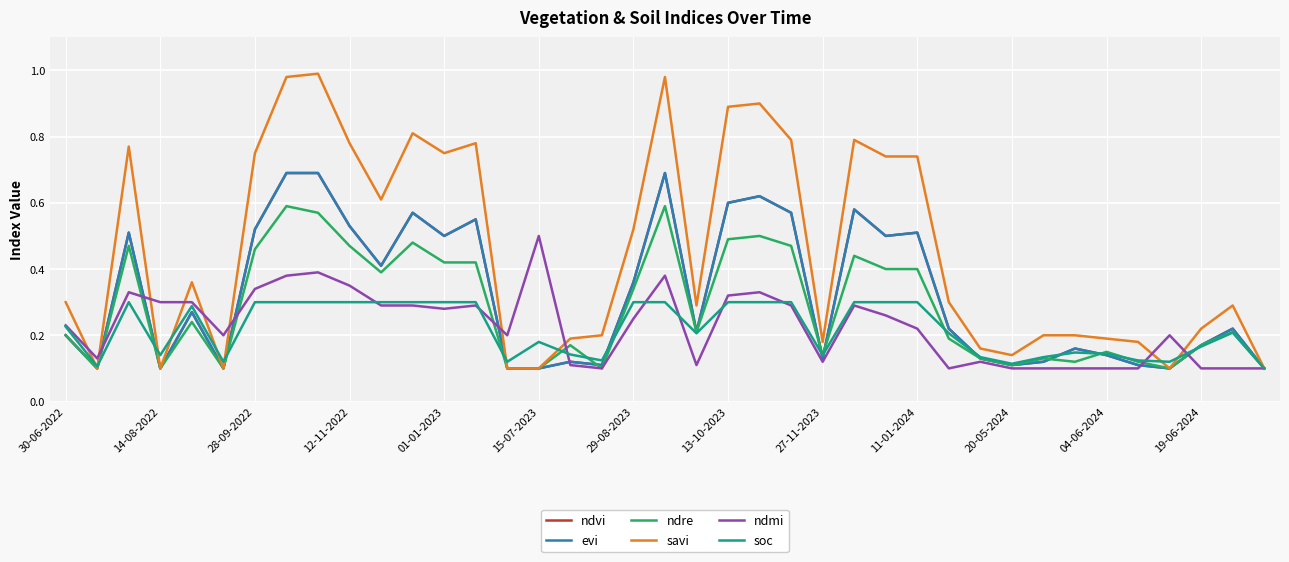

True or false: ndre has more than 0 interior local peaks.

True